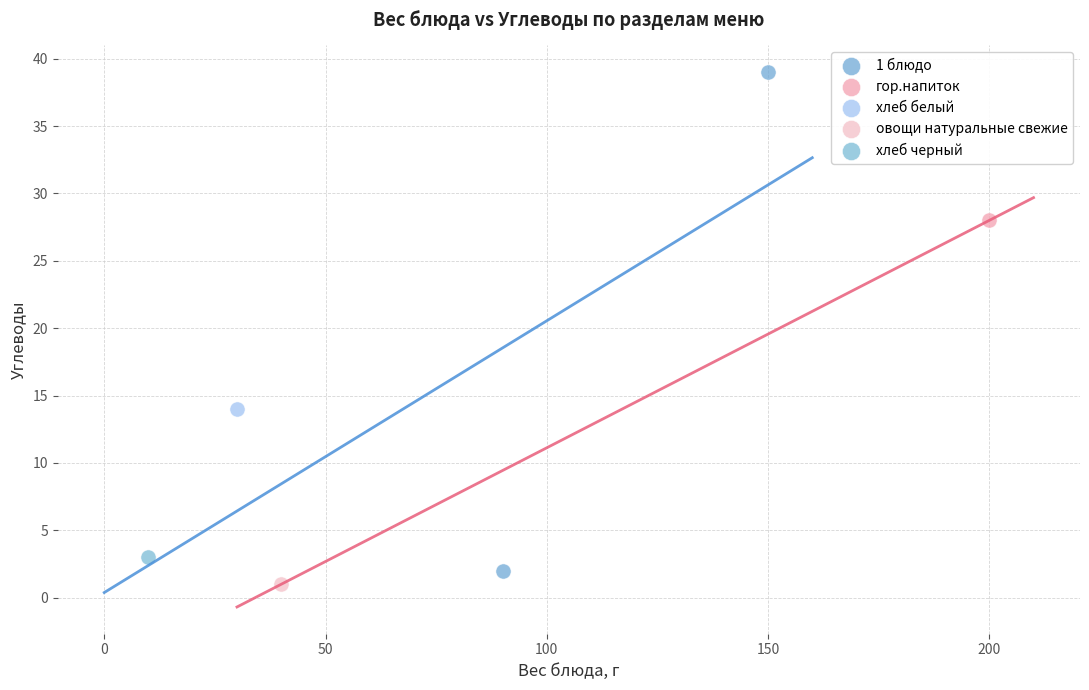

What are all the series names shown in the legend?

1 блюдо, гор.напиток, хлеб белый, овощи натуральные свежие, хлеб черный